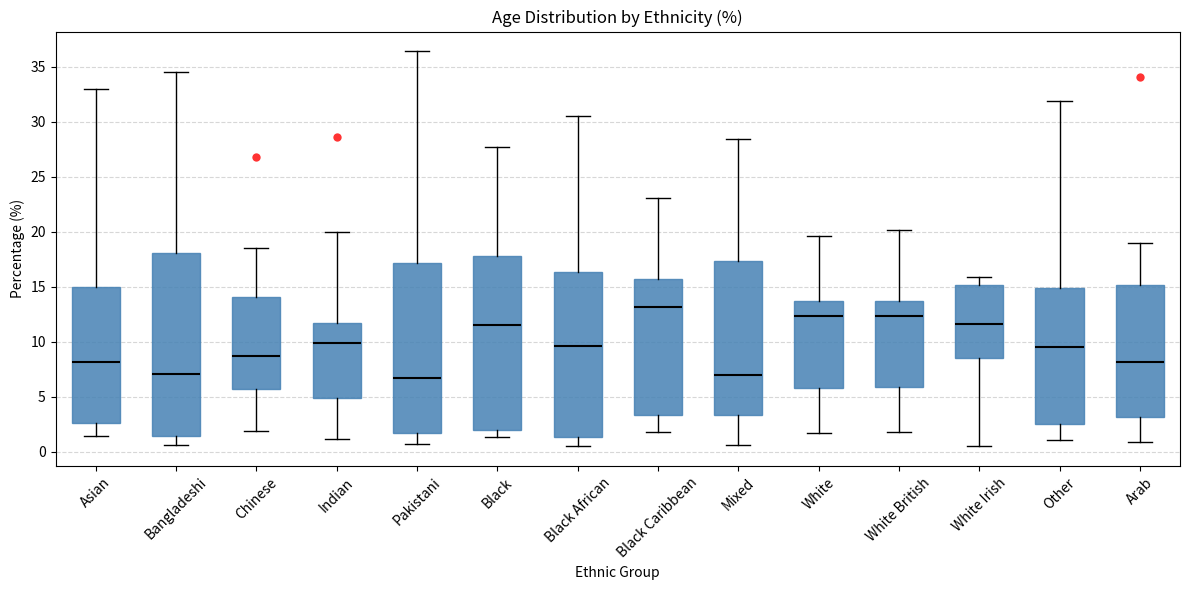

Reading left to right, read every box against the y-axis: the position of its median line, the range the box covers, and the ends of its whiskers. The values are not printed on the chart, so give them approximately, as read against the axis.

Asian: median 8.0, box 2.5 to 15.0, whiskers 1.5 to 33.0
Bangladeshi: median 7.0, box 1.5 to 18.0, whiskers 0.5 to 34.5
Chinese: median 8.5, box 5.5 to 14.0, whiskers 2.0 to 18.5
Indian: median 10.0, box 5.0 to 11.5, whiskers 1.0 to 20.0
Pakistani: median 6.5, box 1.5 to 17.0, whiskers 0.5 to 36.5
Black: median 11.5, box 2.0 to 18.0, whiskers 1.5 to 27.5
Black African: median 9.5, box 1.5 to 16.5, whiskers 0.5 to 30.5
Black Caribbean: median 13.0, box 3.5 to 15.5, whiskers 2.0 to 23.0
Mixed: median 7.0, box 3.5 to 17.5, whiskers 0.5 to 28.5
White: median 12.5, box 6.0 to 13.5, whiskers 1.5 to 19.5
White British: median 12.5, box 6.0 to 13.5, whiskers 2.0 to 20.0
White Irish: median 11.5, box 8.5 to 15.0, whiskers 0.5 to 16.0
Other: median 9.5, box 2.5 to 15.0, whiskers 1.0 to 32.0
Arab: median 8.0, box 3.0 to 15.0, whiskers 1.0 to 19.0